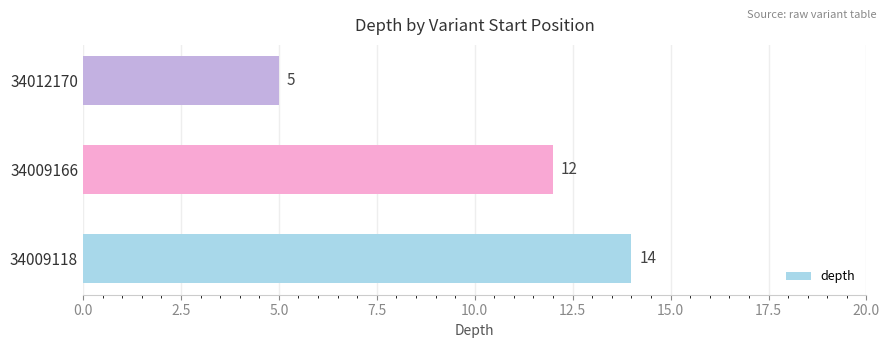

How many values are between 5 and 14?

3